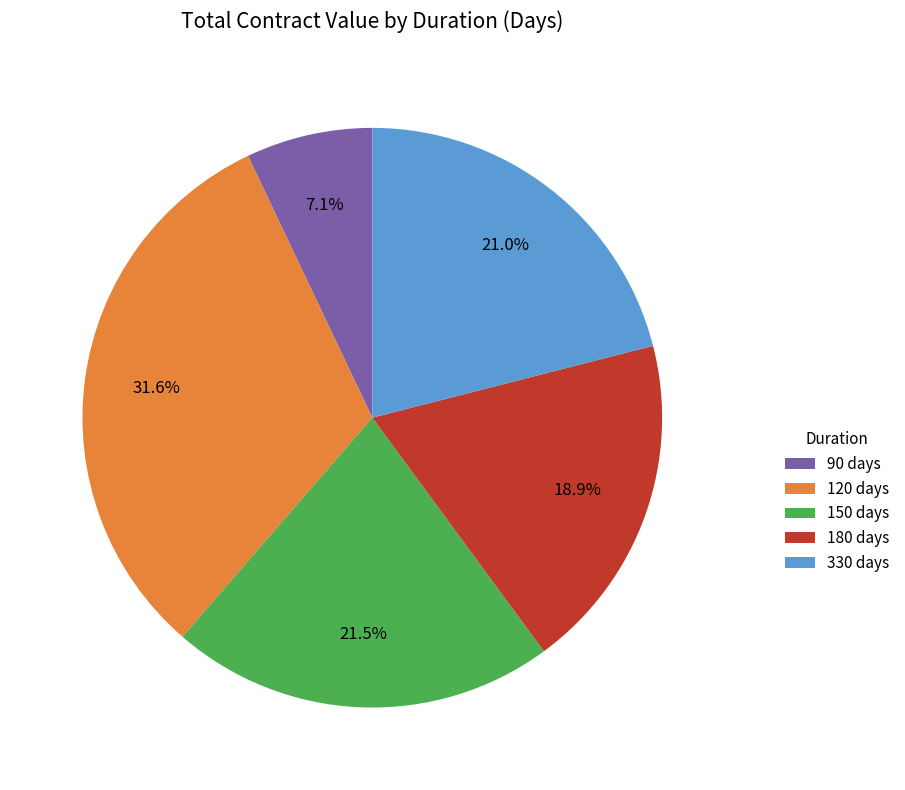

Does any single category account for the majority?

No